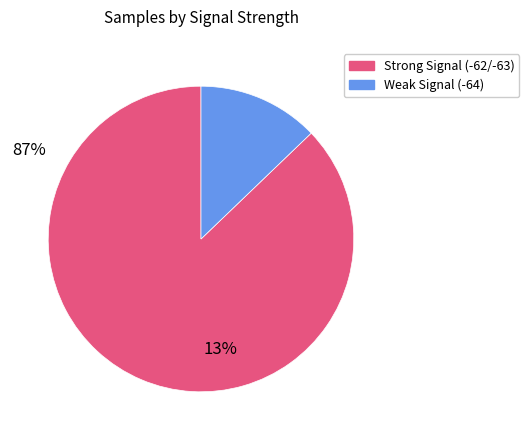

Does any single category account for the majority?

Yes